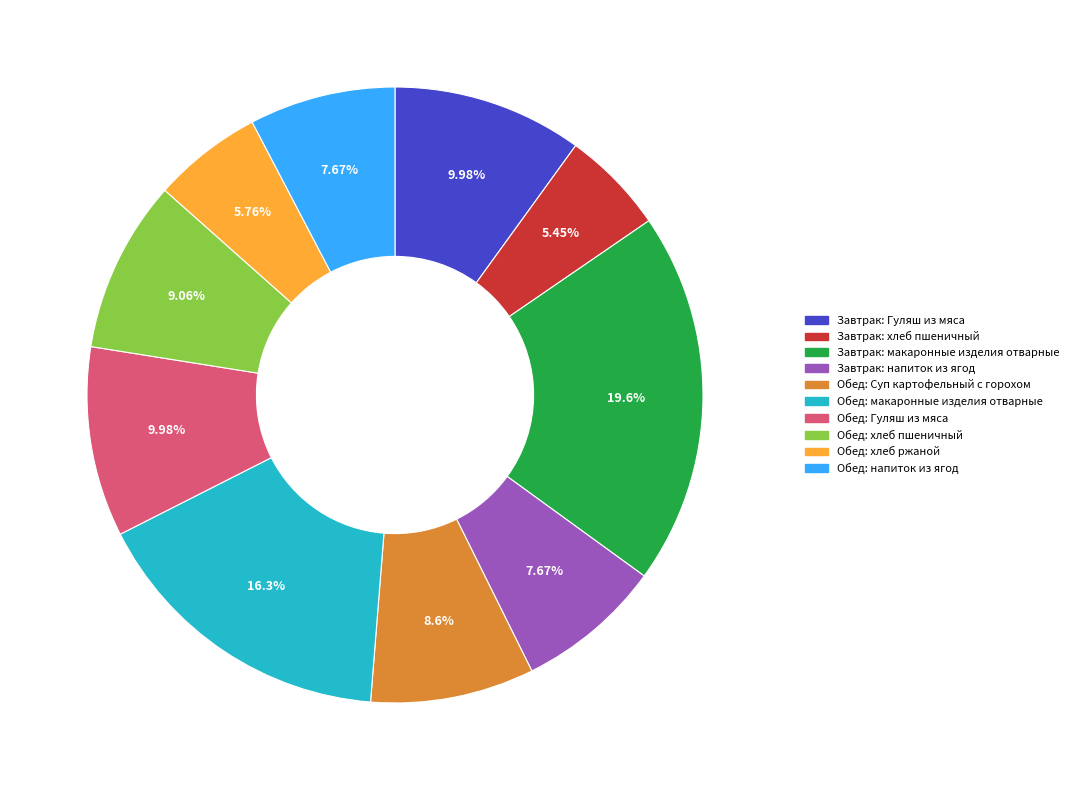

The Обед: напиток из ягод slice represents 1% of the pie. True or false?

False